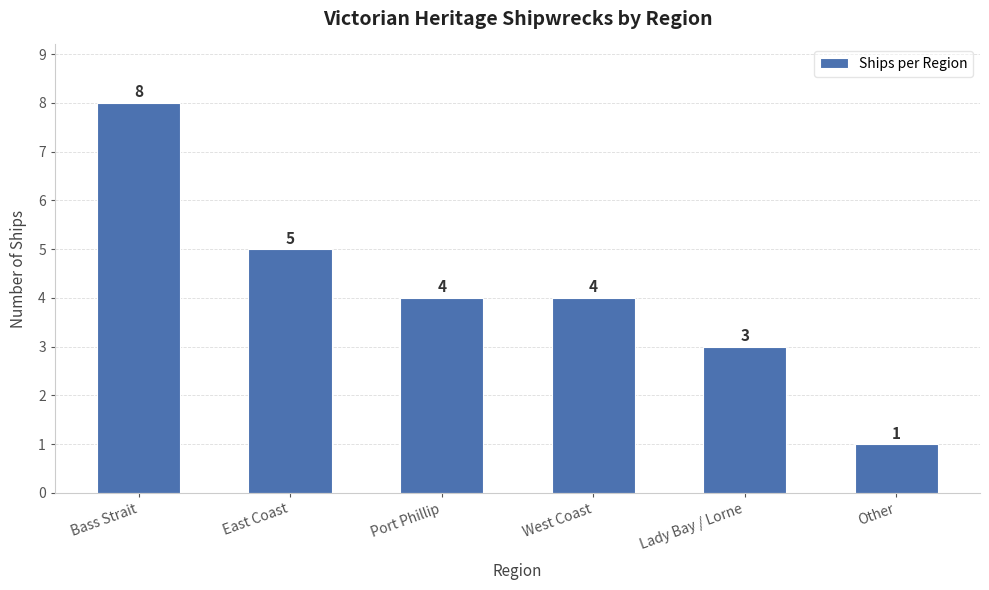

Where does the data first go above 4?

Bass Strait